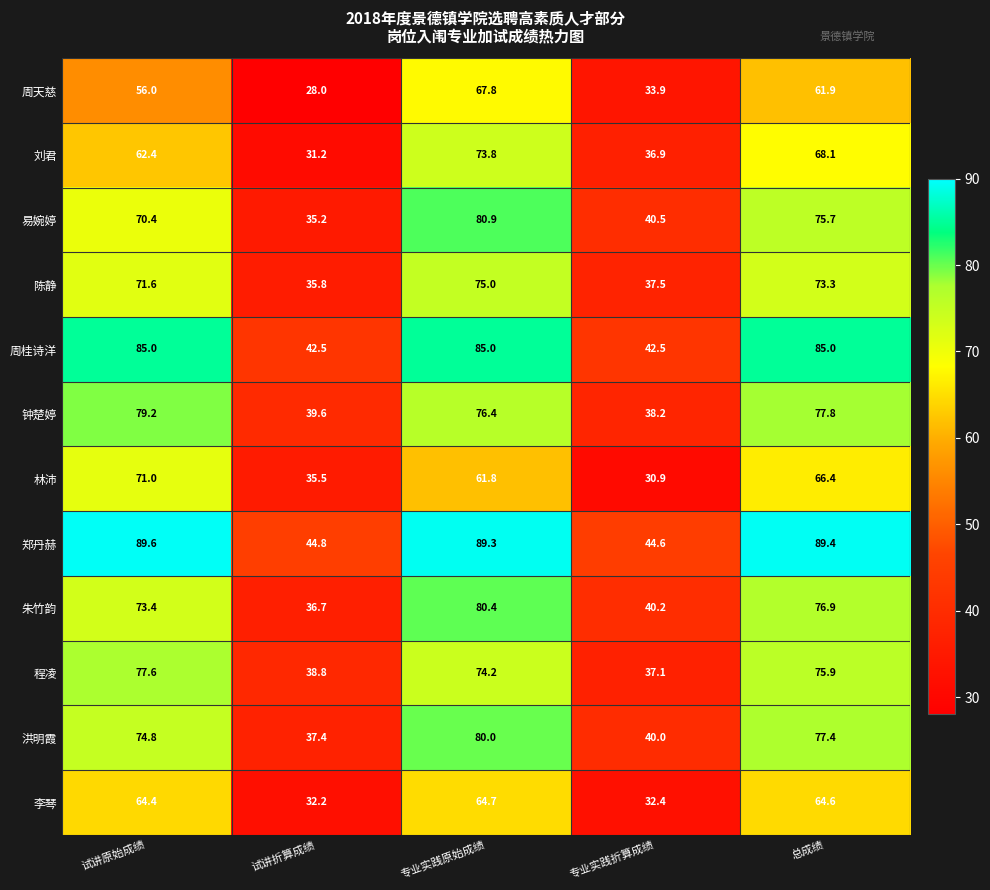

What value does the 林沛 series have at 专业实践折算成绩?

30.9